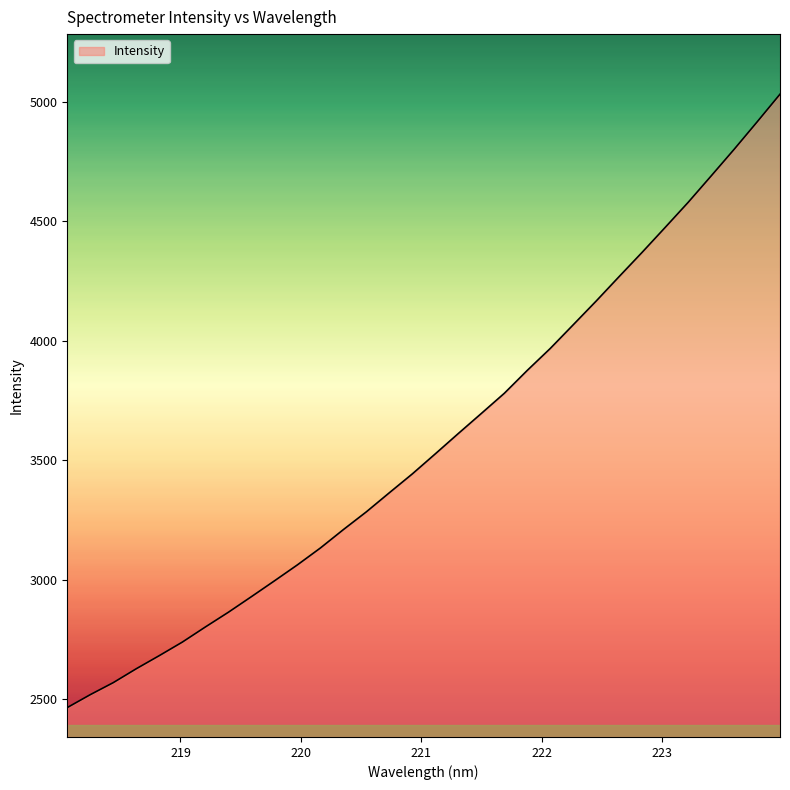

What is the sum of all values?

114499.5